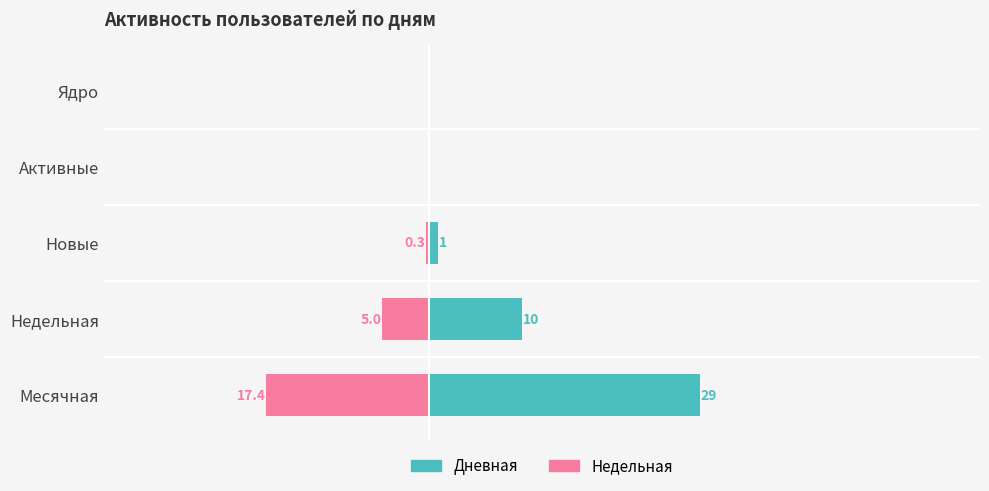

The value of Дневная (левая) at Активные is 18.1. True or false?

False